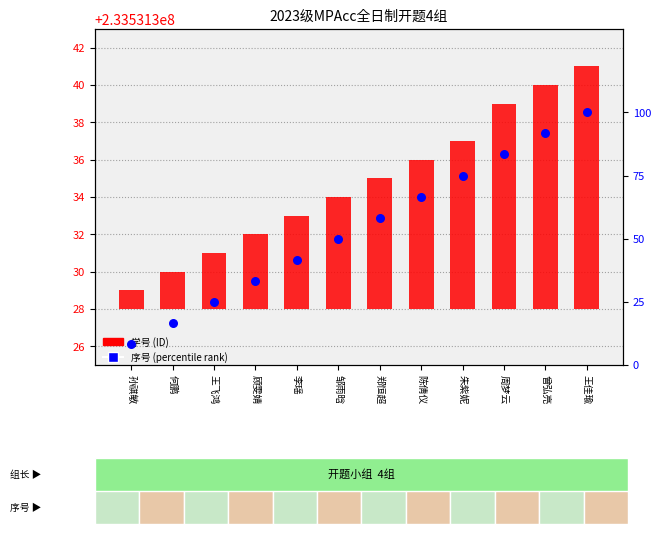

At how many categories does at least one series exceed 44?

7